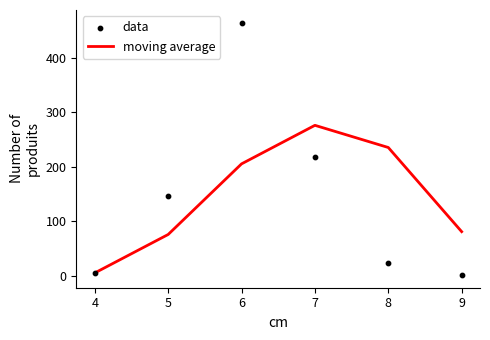

Which series has the largest Y range (max minus min)?

data